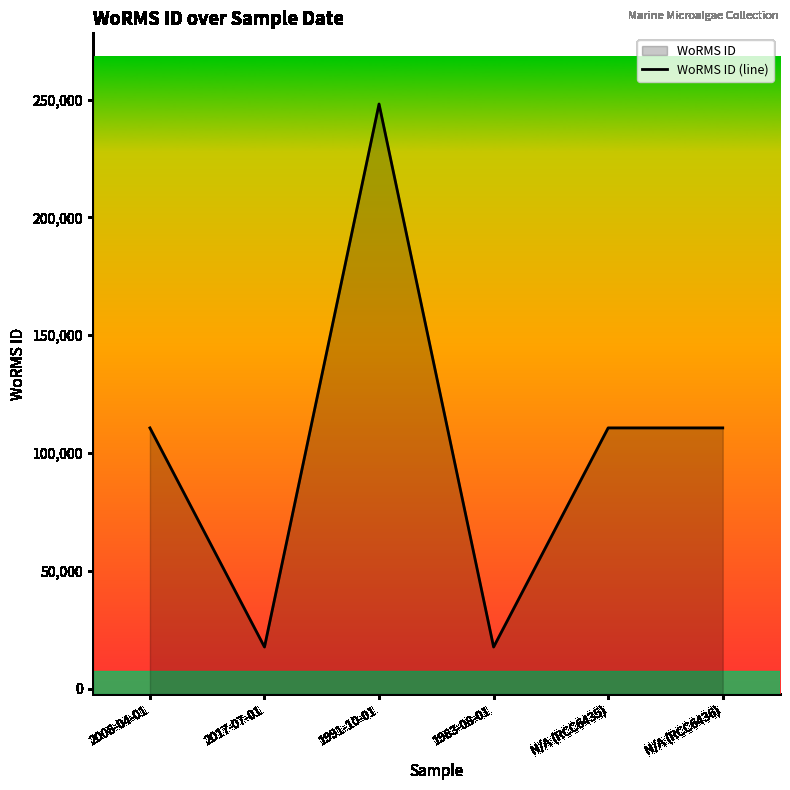

How many points are lower than both their immediate neighbors (excluding endpoints)?

2